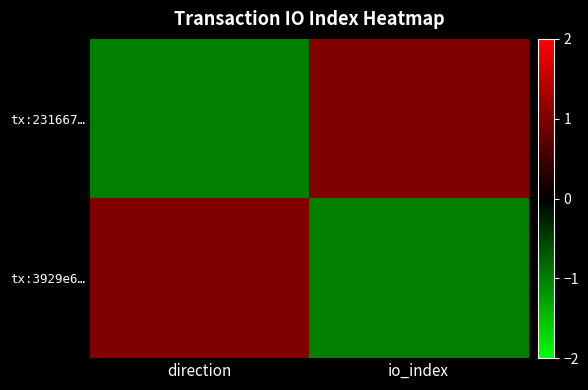

Reading right to left, what are all the values shown in this chart?

tx:231667…: io_index=1	direction=-1
tx:3929e6…: io_index=-1	direction=1